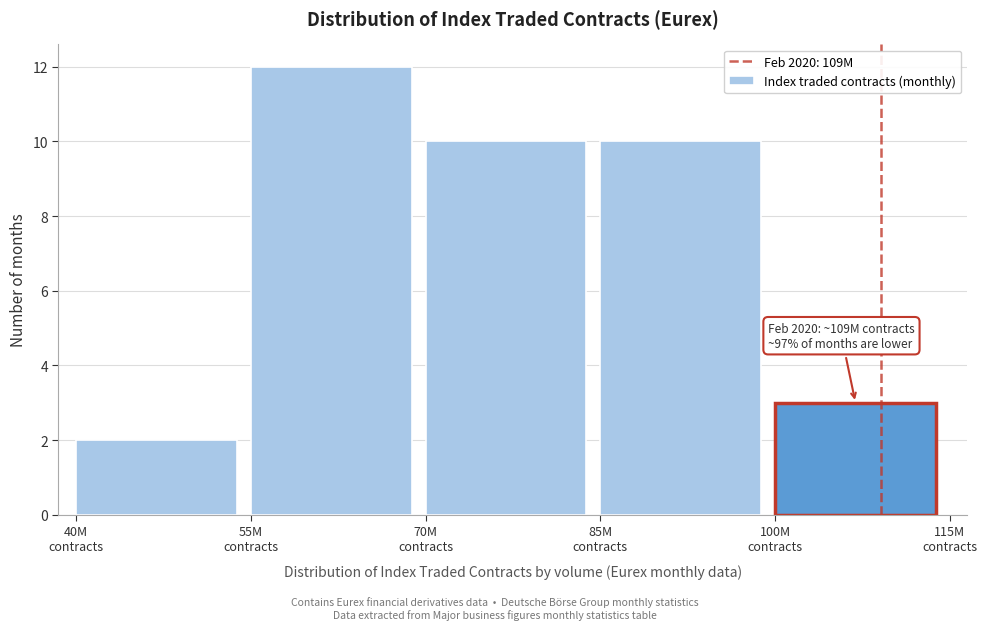

Reading left to right, what are all the values shown in this chart?

2	12	10	10	3